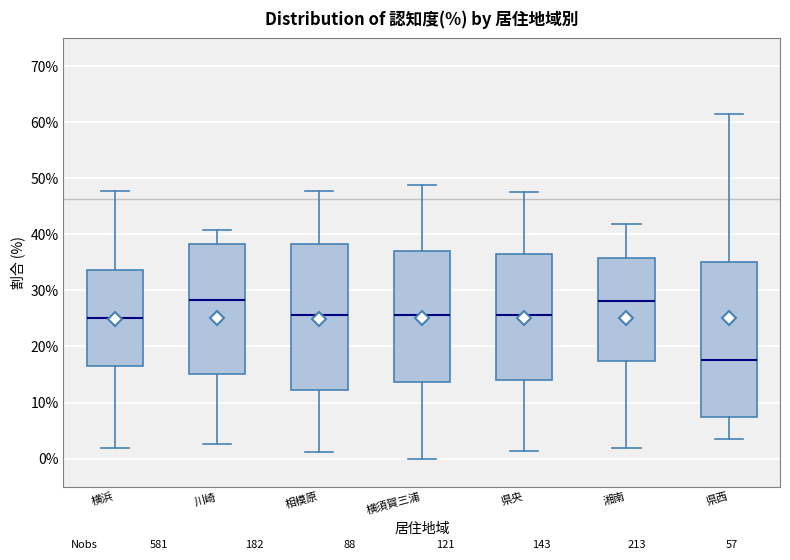

Where is the lower edge of the box for 横浜 on the y-axis? The values are not printed on the chart, so give them approximately, as read against the axis.

16